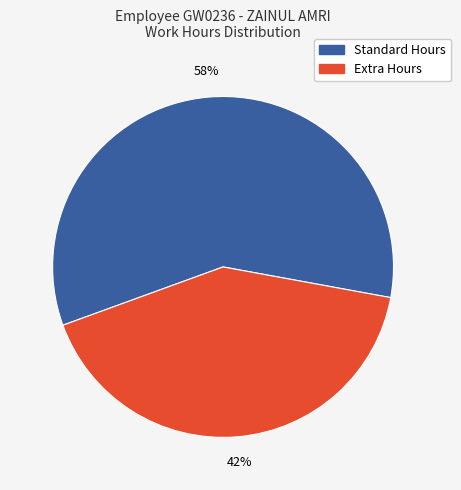

How many segments does this pie chart have?

2